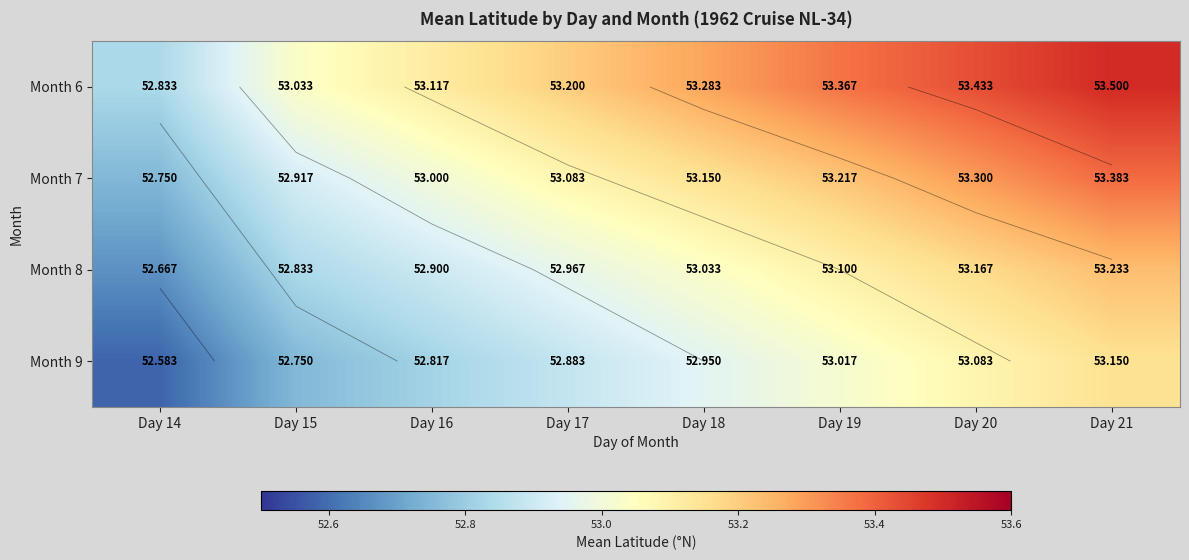

List the series in order of their overall mean, lowest first.

Month 9, Month 8, Month 7, Month 6